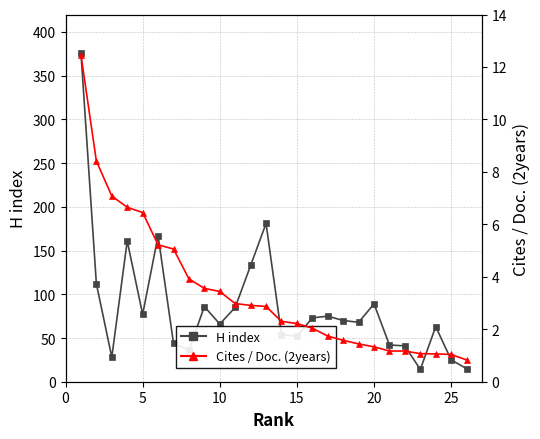

True or false: Cites / Doc. (2years) and H index cross at least once.

False